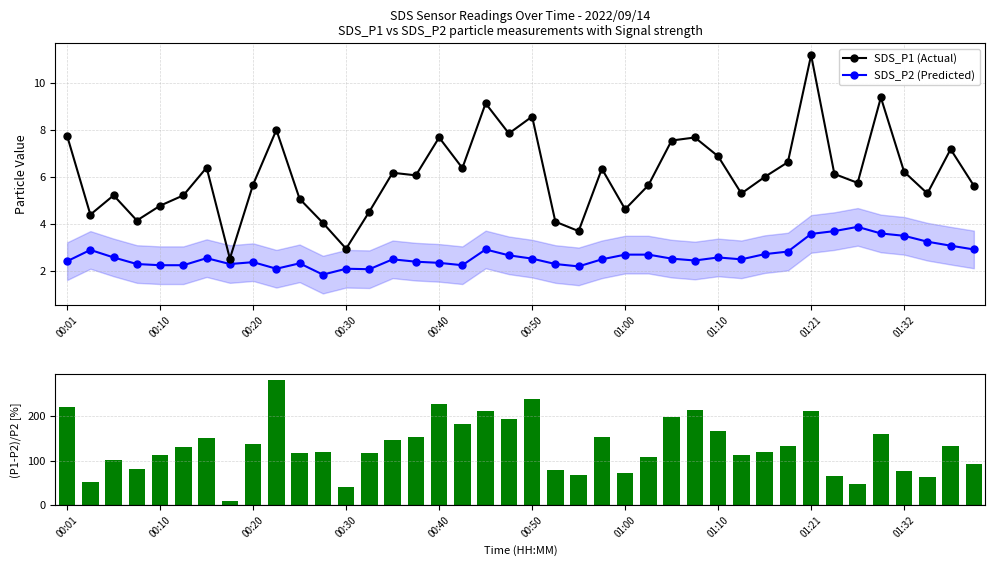

True or false: SDS_P2 (Predicted) and SDS_P1 (Actual) intersect in this chart.

False